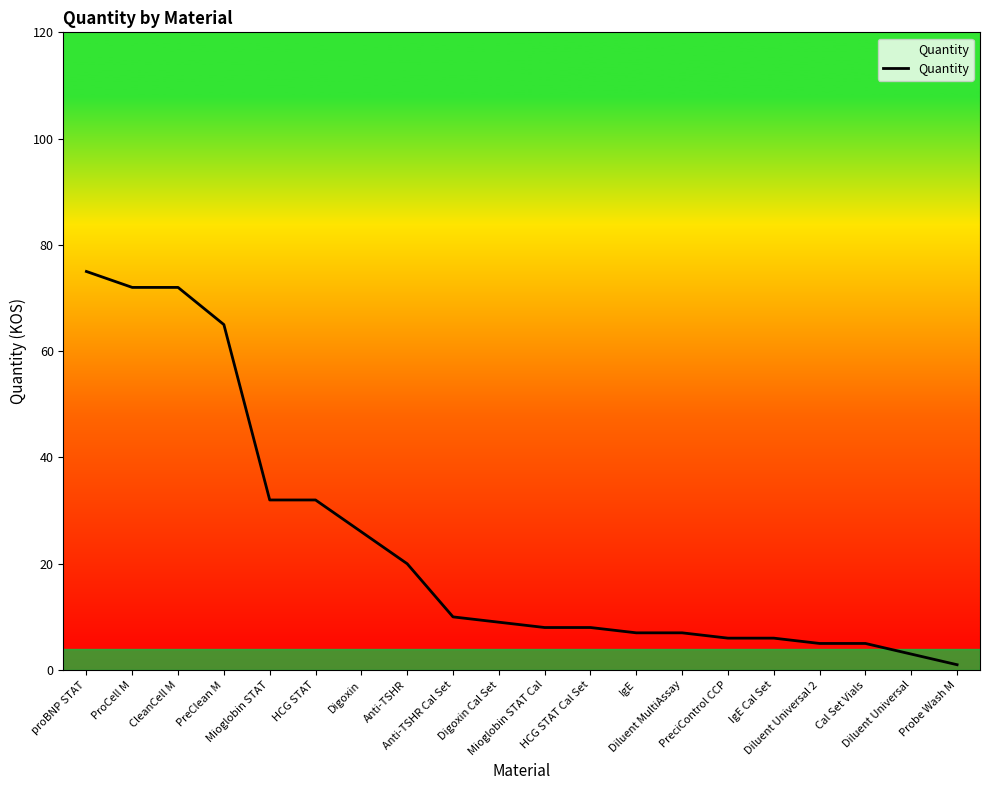

What is the difference between the maximum and minimum values?

74